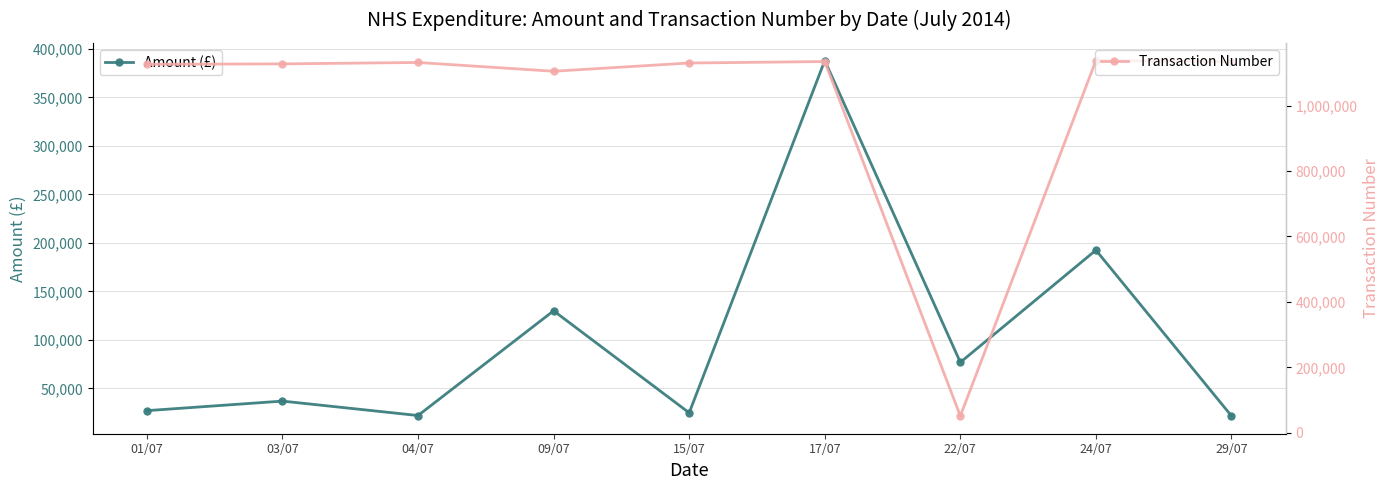

What is the sum of all Transaction Number values?

9076971